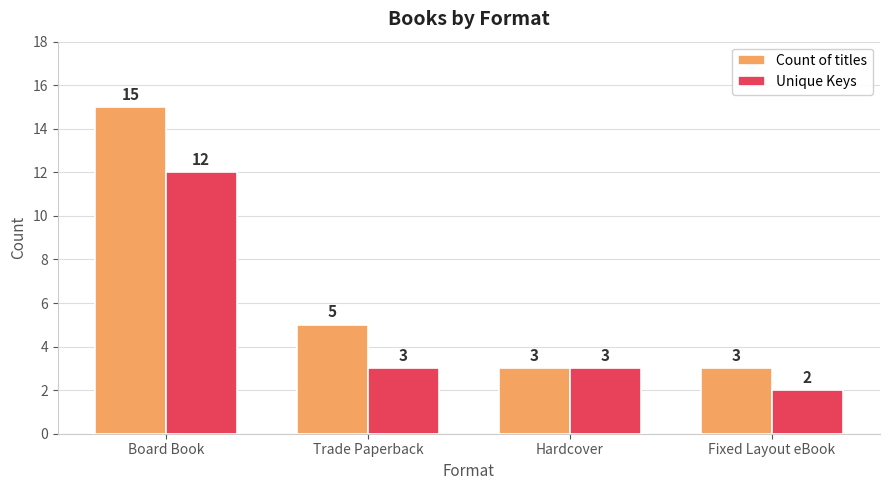

Reading left to right, extract all data points from this chart.

Count of titles: Board Book=15	Trade Paperback=5	Hardcover=3	Fixed Layout eBook=3
Unique Keys: Board Book=12	Trade Paperback=3	Hardcover=3	Fixed Layout eBook=2